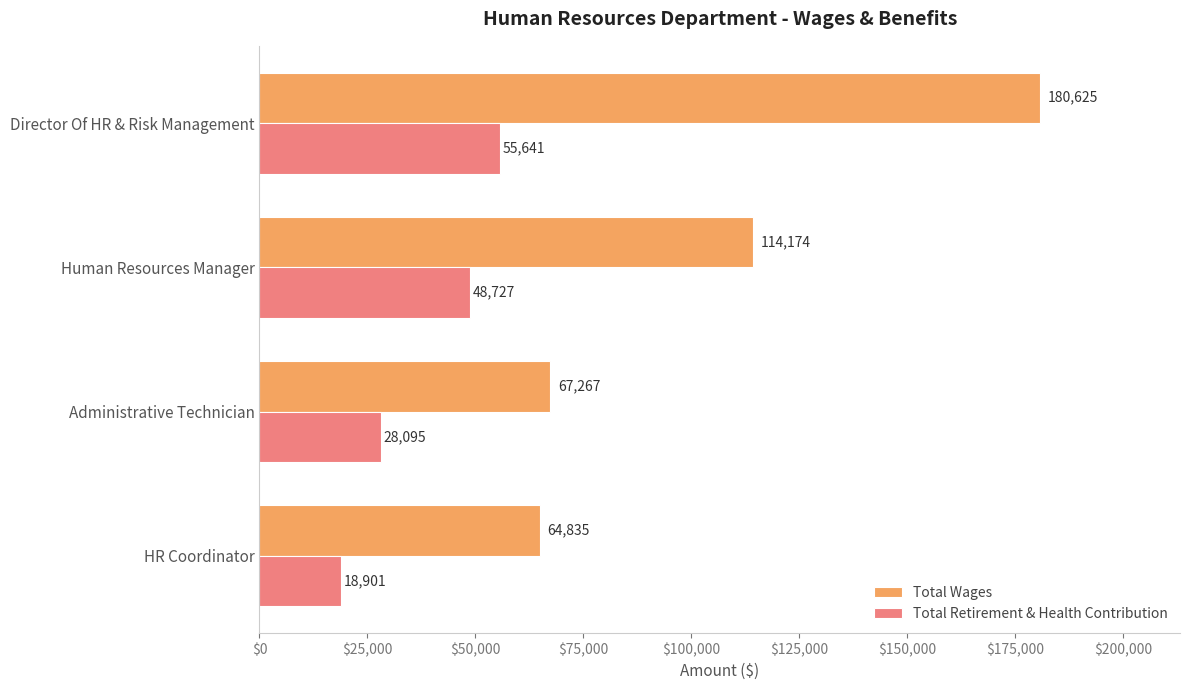

The Total Retirement & Health Contribution series shows 83128 at Human Resources Manager. True or false?

False